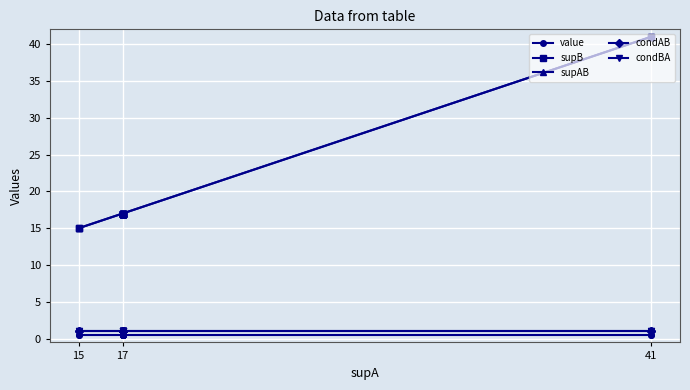

Where is condAB nearest to the value 1?

15